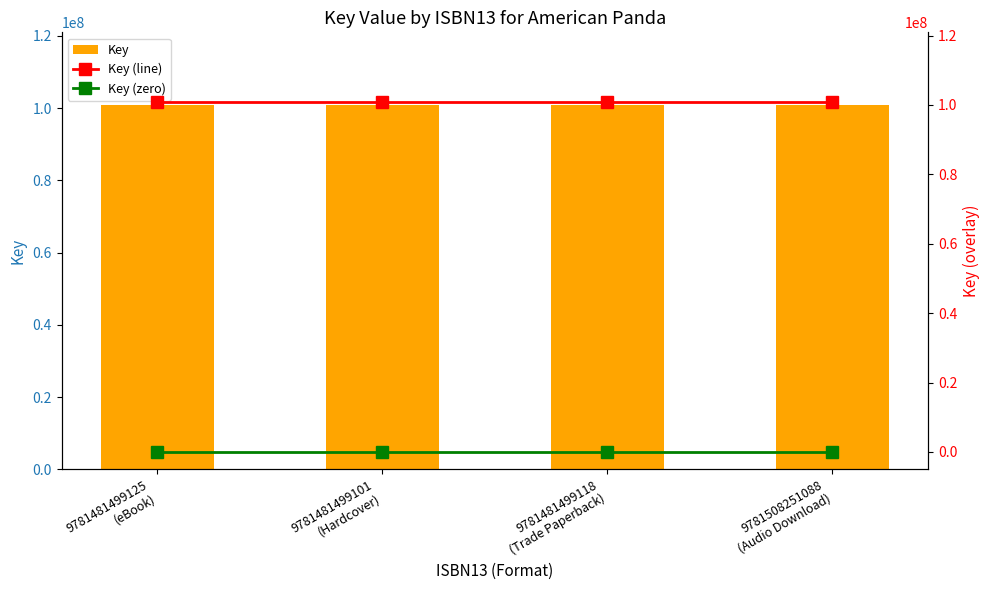

The Key series shows 100784244 at 9781481499125
(eBook). True or false?

True